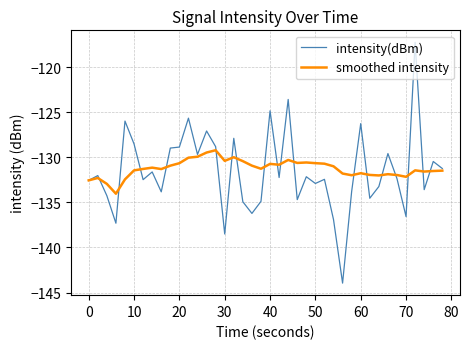

Which series has the widest spread of values?

intensity(dBm)